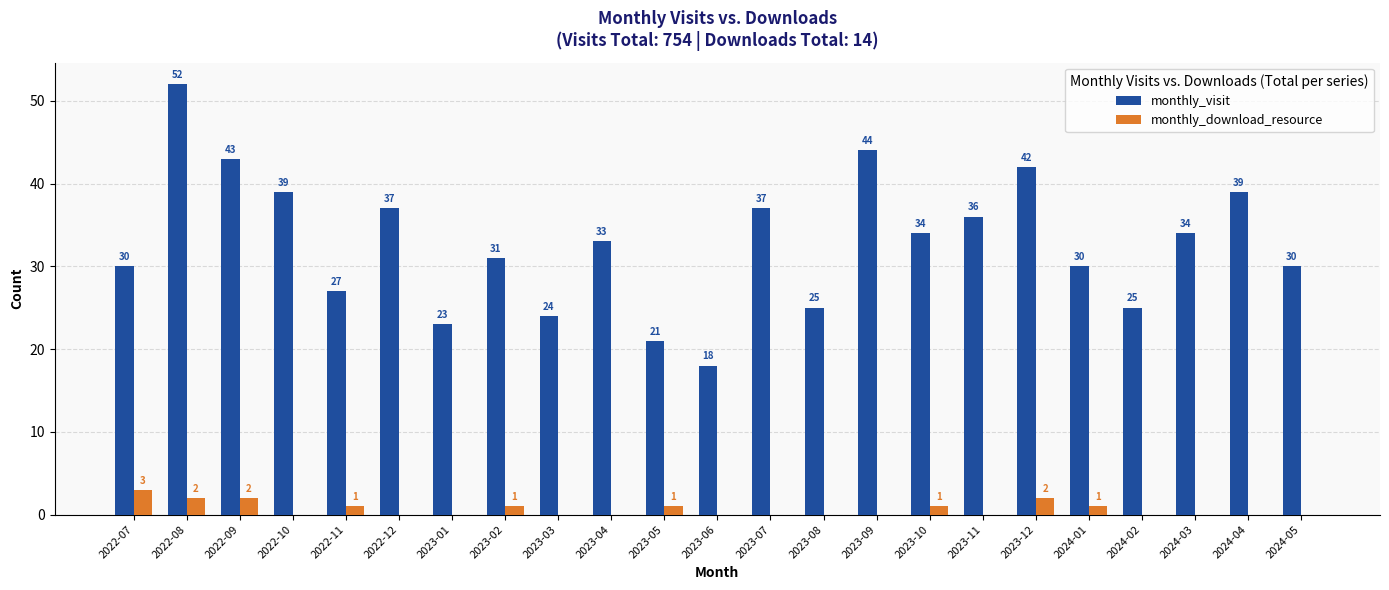

How many distinct data groups are displayed?

2